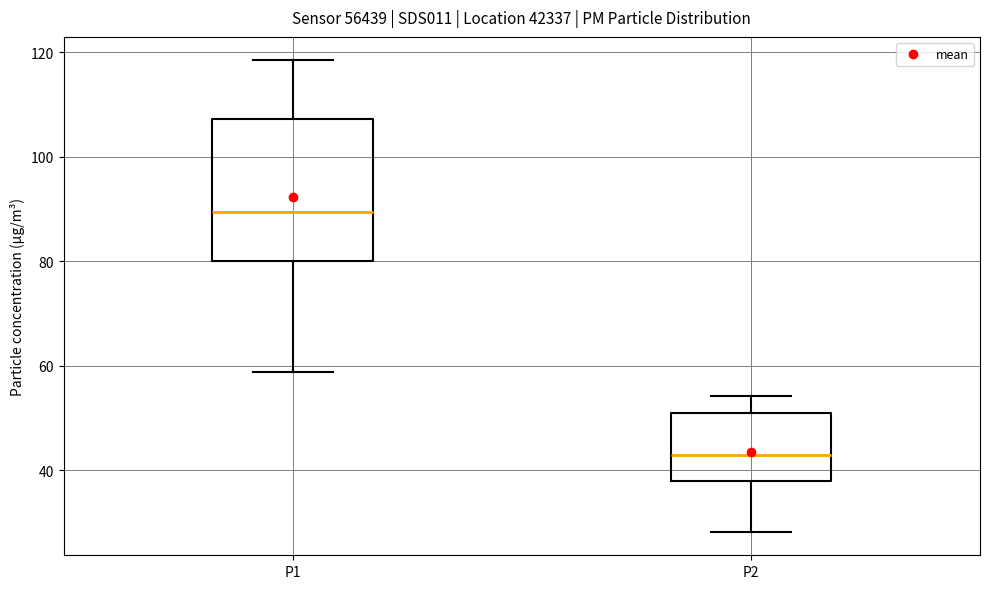

Reading left to right, transcribe this box plot: for each box, give where its median line is, the range the box spans, and where its two whiskers end, as read against the y-axis. The values are not printed on the chart, so give them approximately, as read against the axis.

P1: median 90, box 80 to 108, whiskers 58 to 118
P2: median 44, box 38 to 50, whiskers 28 to 54